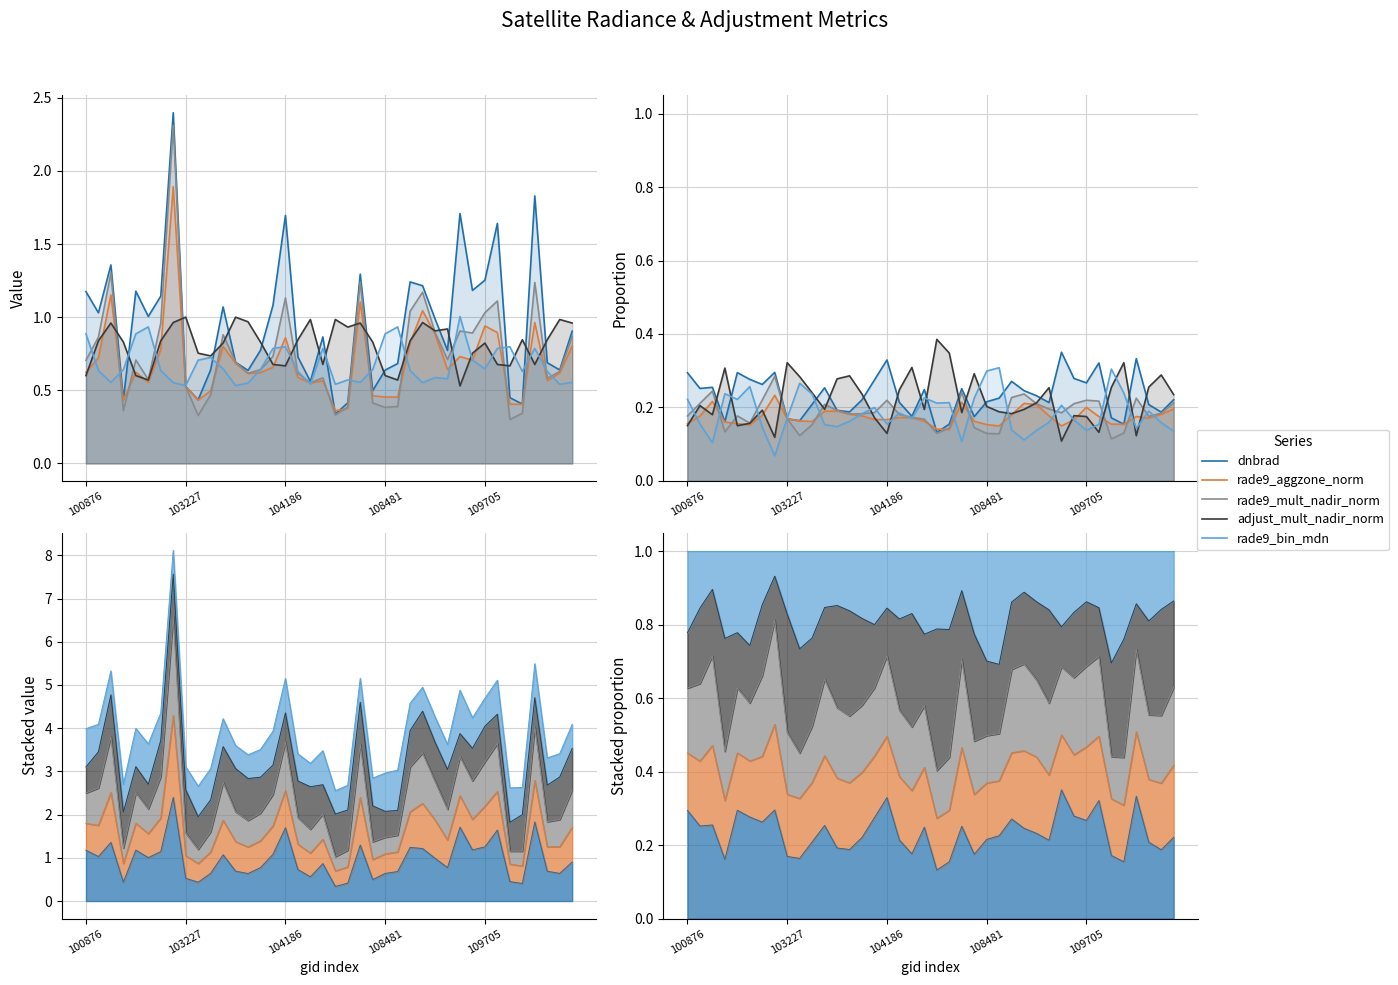

Which has a higher value, 13 or 103227?

103227